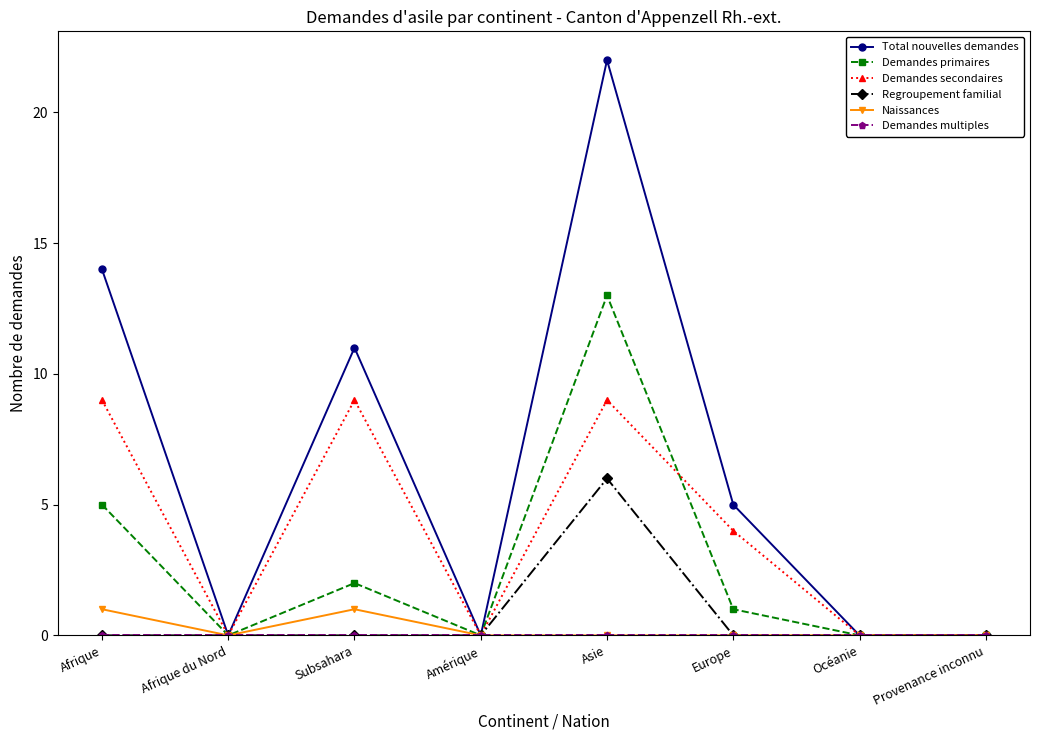

Where is the first local maximum for Total nouvelles demandes?

Subsahara